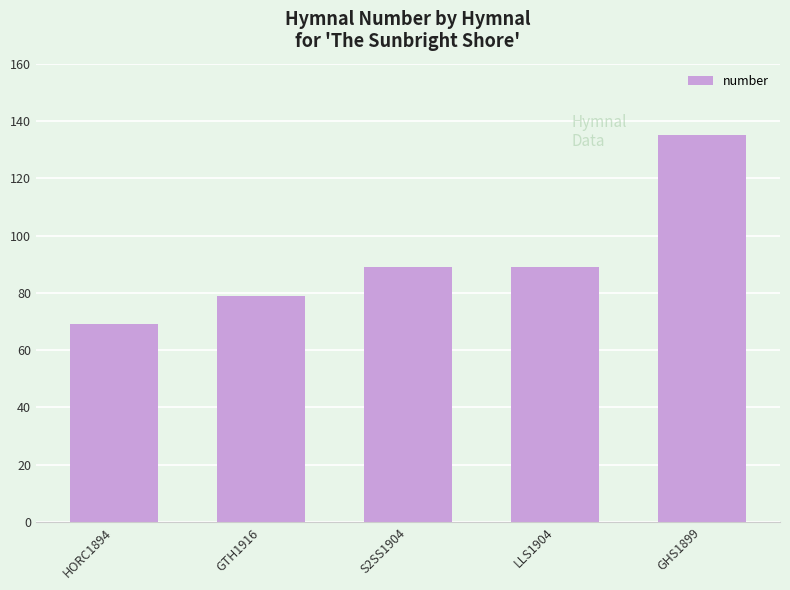

What is the difference between the maximum and minimum values?

66